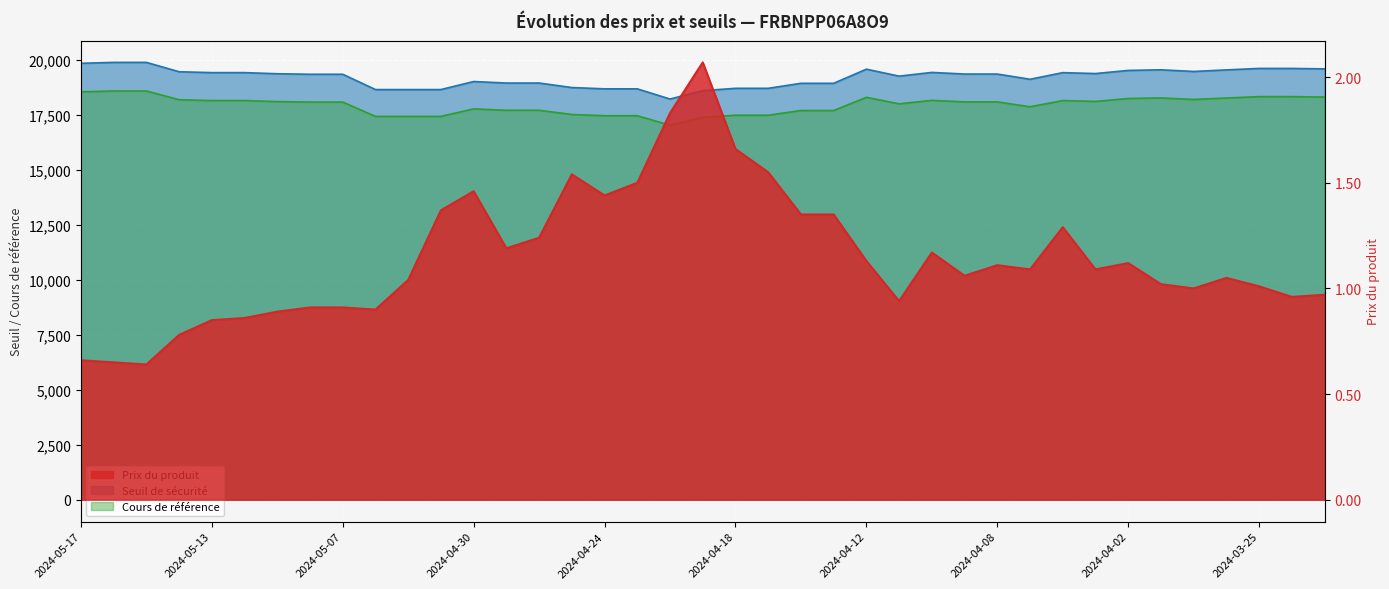

What are all the series names shown in the legend?

Prix du produit, Seuil de sécurité, Cours de référence